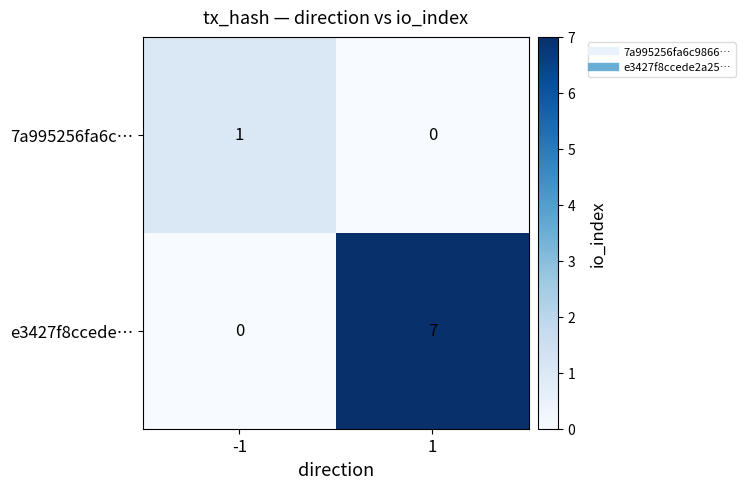

What is the average value of the e3427f8ccede… series?

4